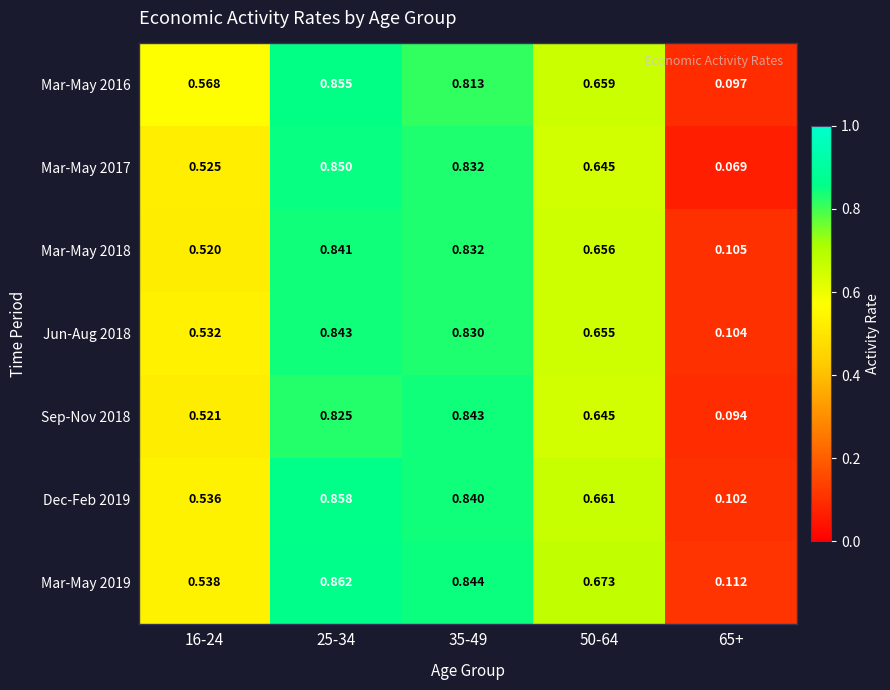

Is the value of Dec-Feb 2019 at 65+ greater than the value of Mar-May 2016 at 65+?

Yes